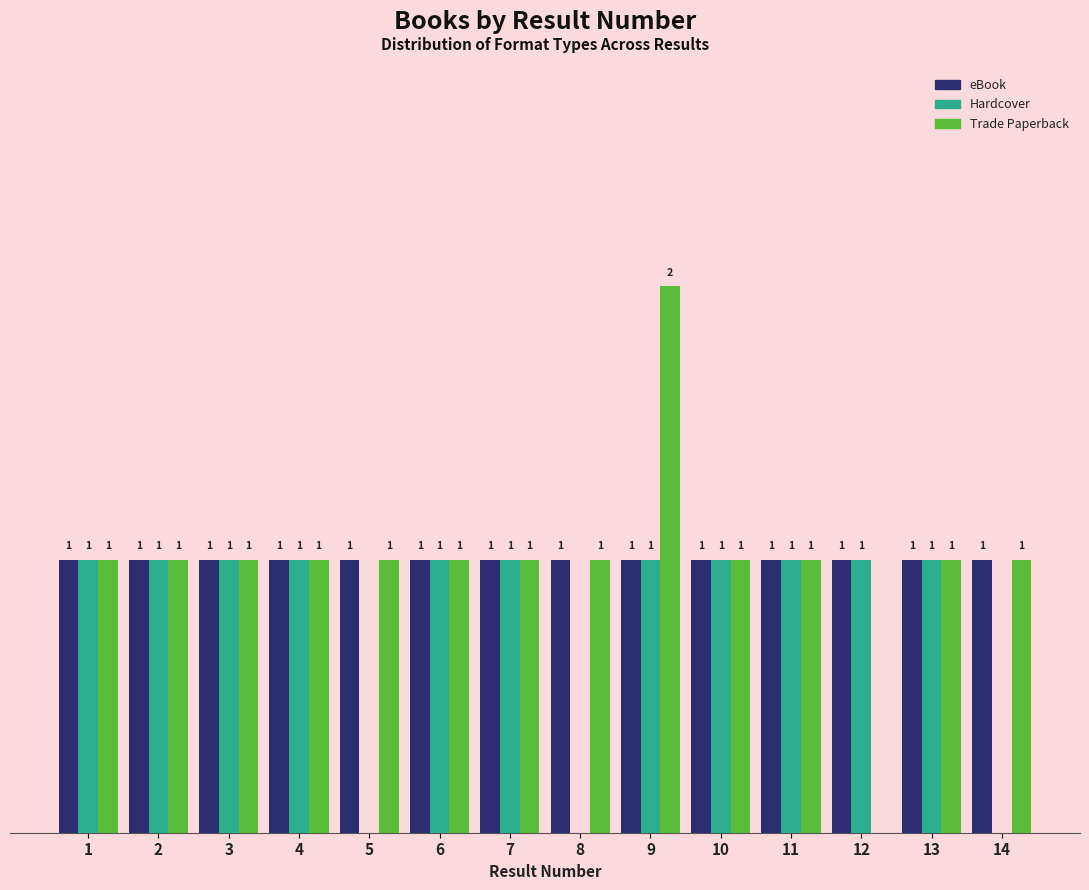

Which series changed the most between 5 and 7?

Hardcover